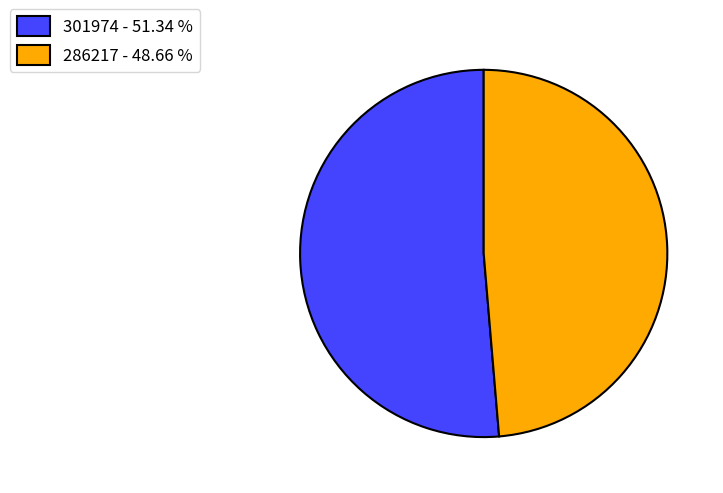

Approximately how many times larger is the value at 301974 - 51.34 % compared to 286217 - 48.66 %?

1.1